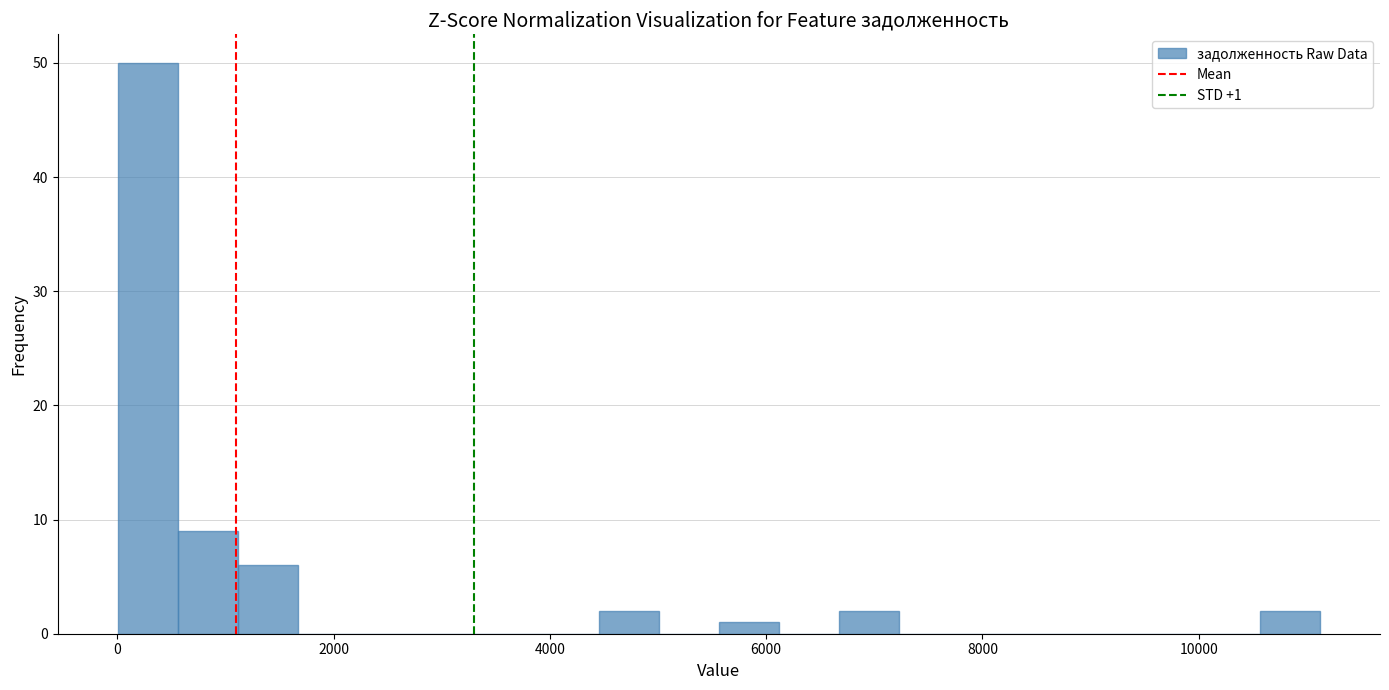

Read against the x-axis, roughly where is the centre of the tallest bar?

200